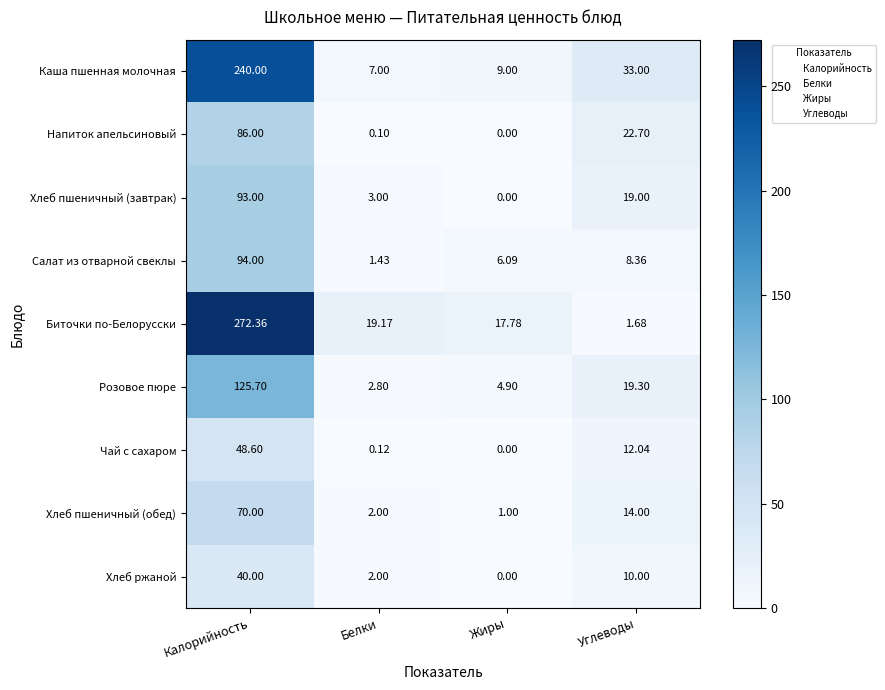

Which series has the largest total across all categories?

Биточки по-Белорусски